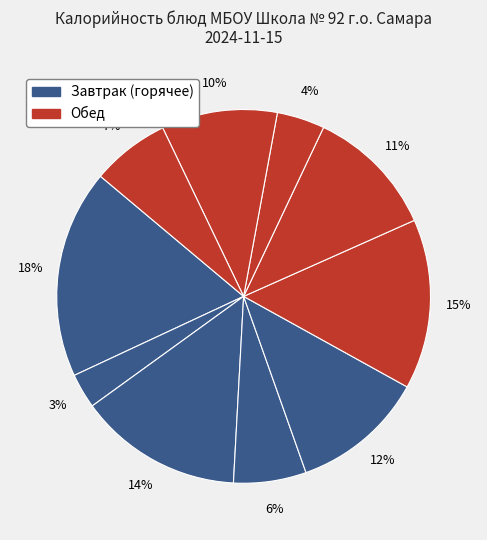

To the nearest percent, what is the difference between the largest and smallest slice percentages?

15%